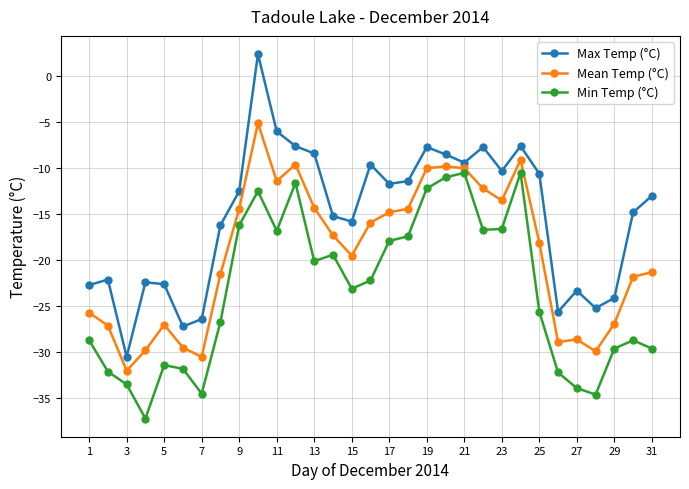

How many interior local valleys does the Max Temp (°C) series have?

8